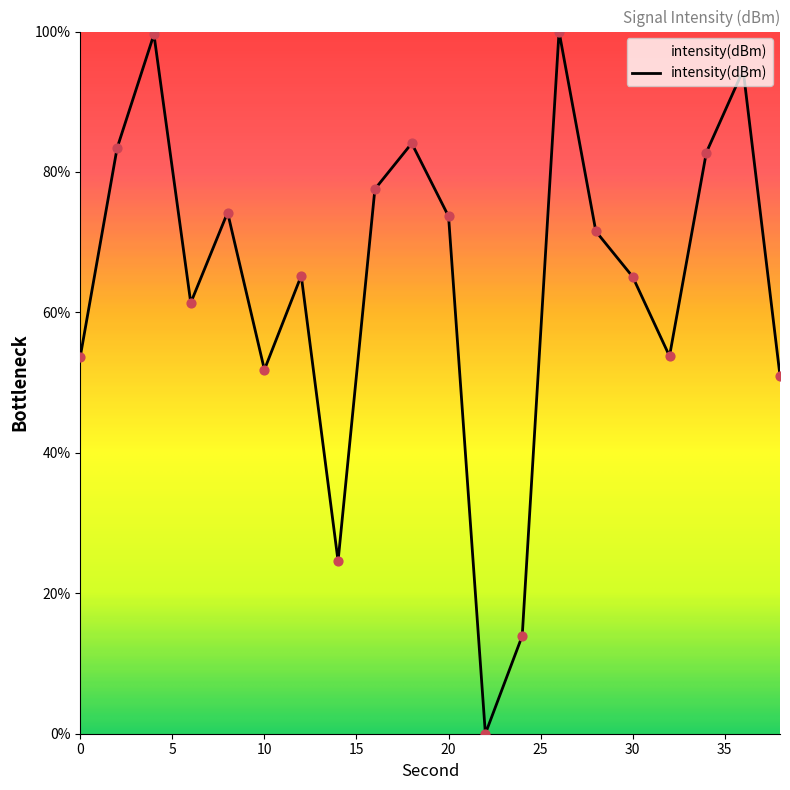

What is the difference between the maximum and minimum values?

100.0